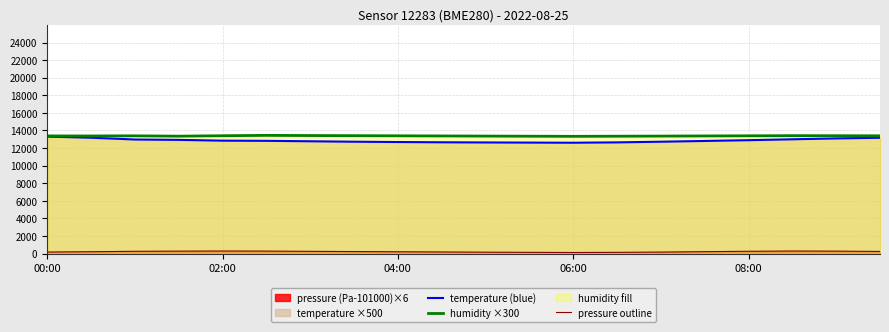

The humidity ×300 series shows 13395.0 at 19. True or false?

True